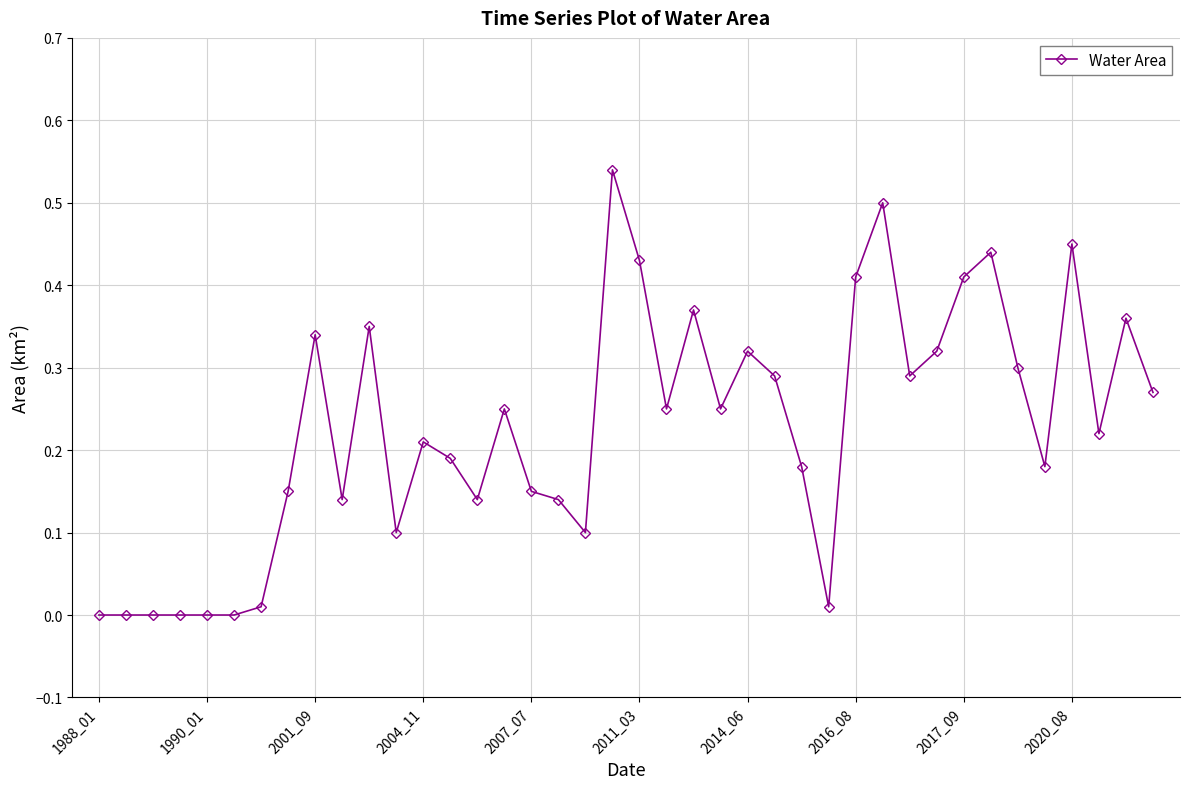

True or false: there are more than 1 points higher than both neighbors.

True